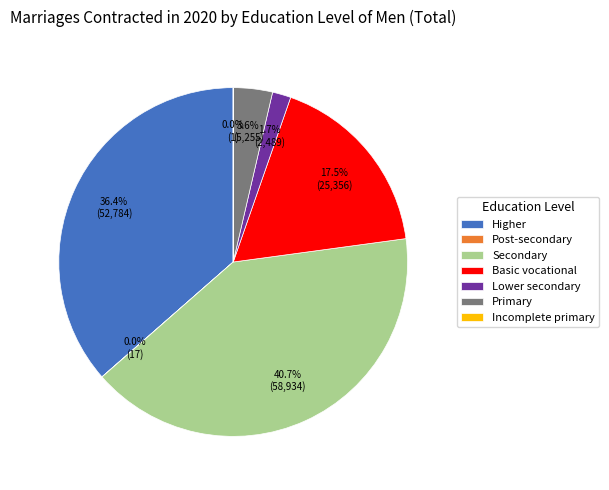

Combined, do Higher and Lower secondary account for over 50%?

No